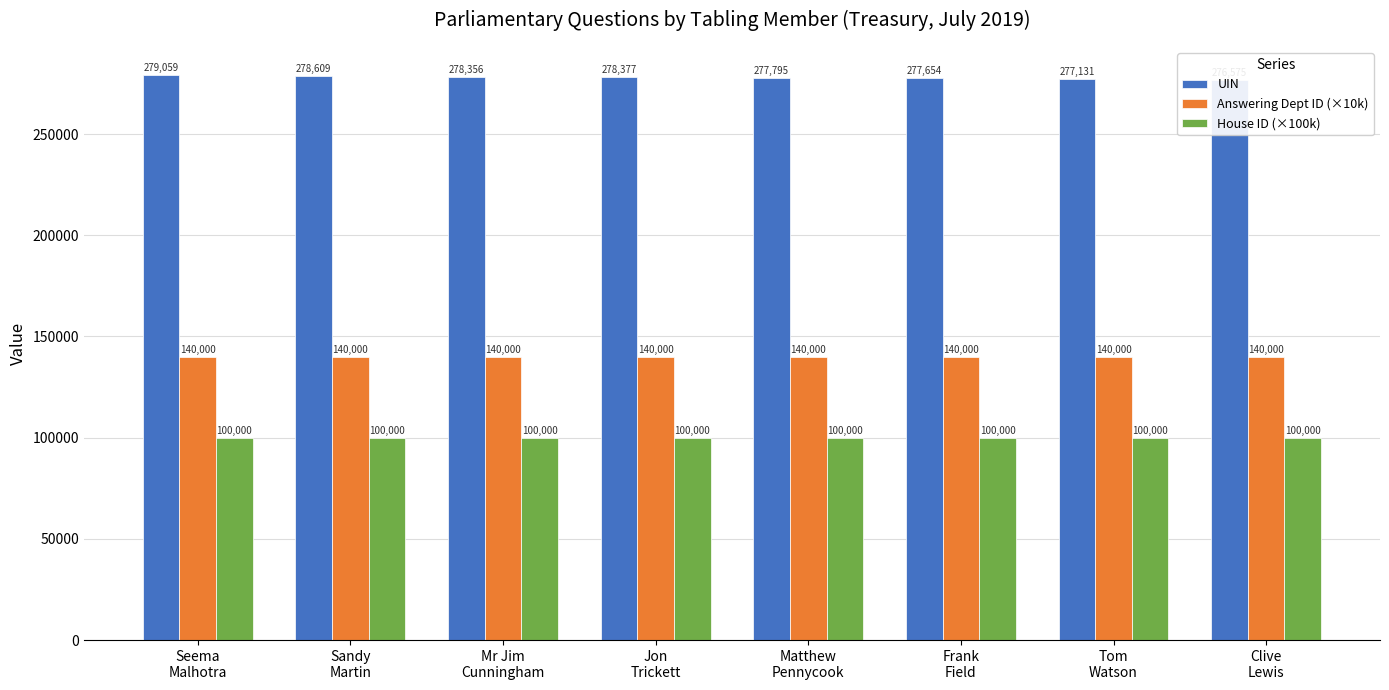

How many categories are shown in the chart?

8